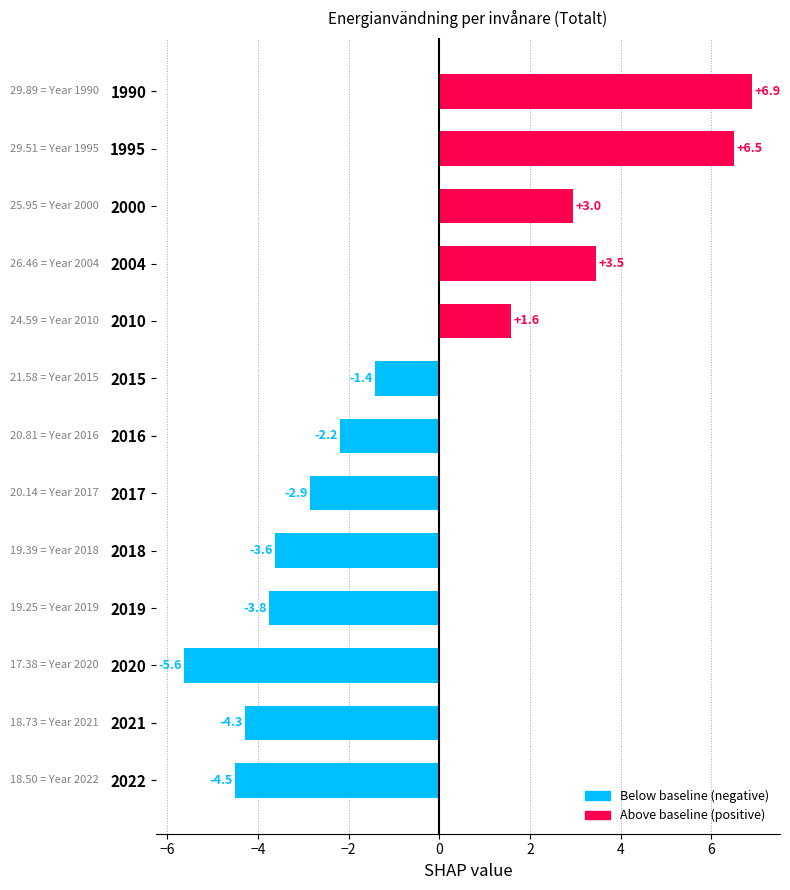

The value at 2004 is 3.5. True or false?

True